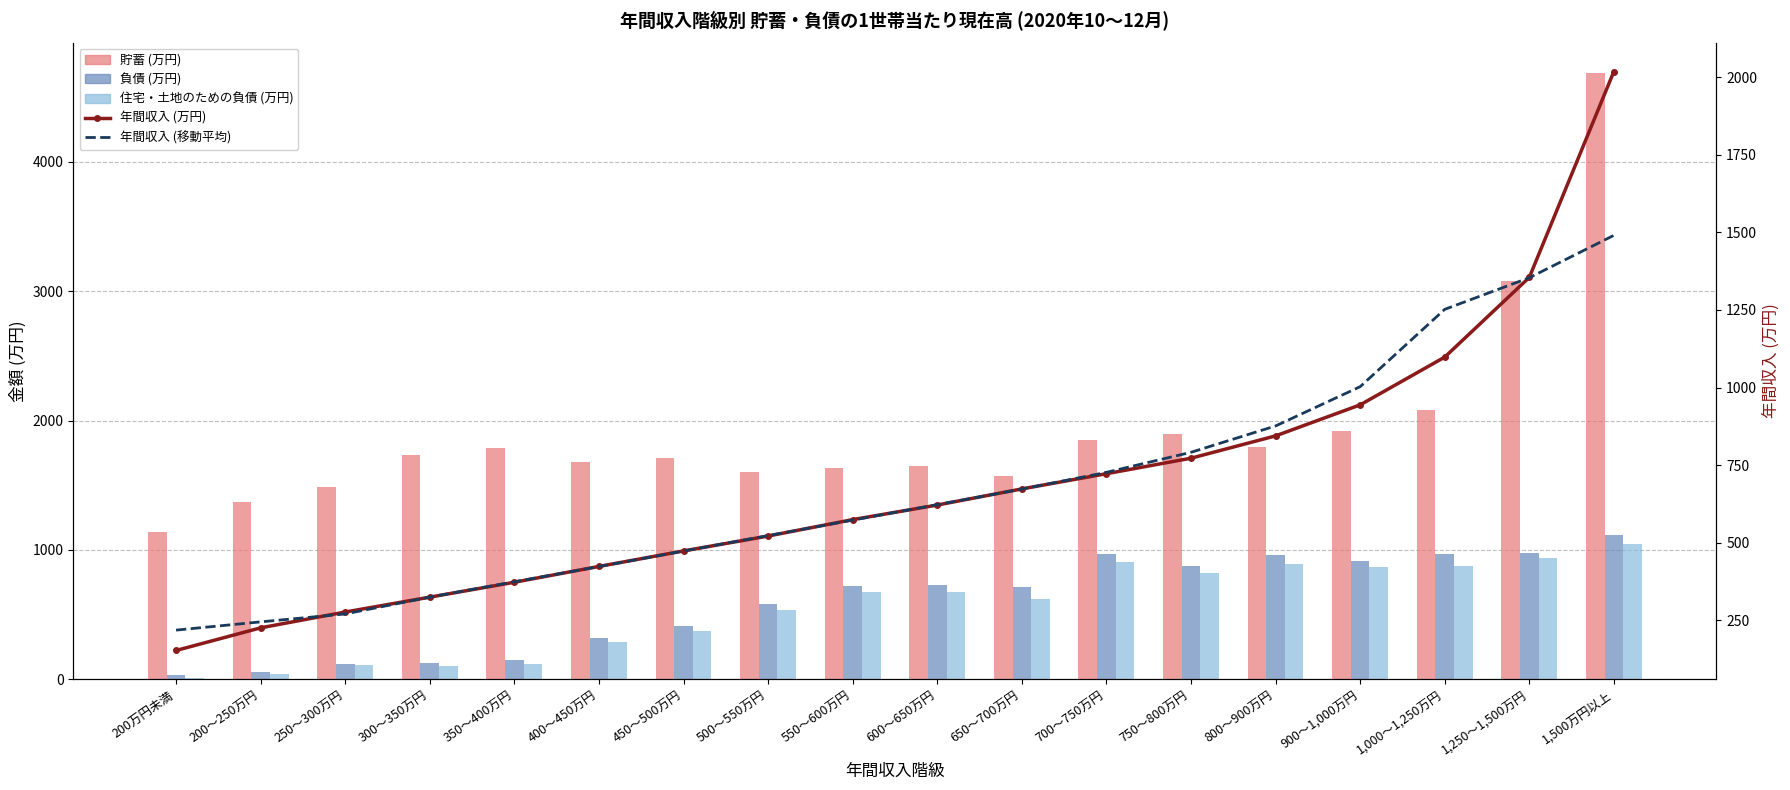

What is the value of the 年間収入 (移動平均) bar at the 7th from the left?

472.6